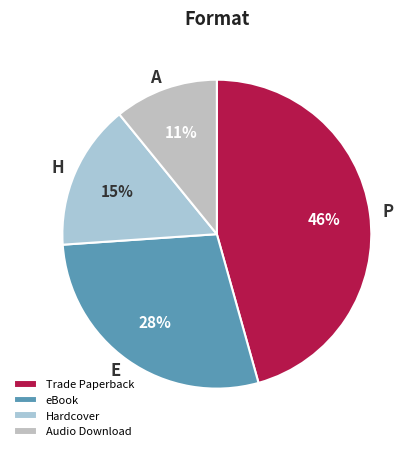

Between eBook and Audio Download, which is larger?

eBook